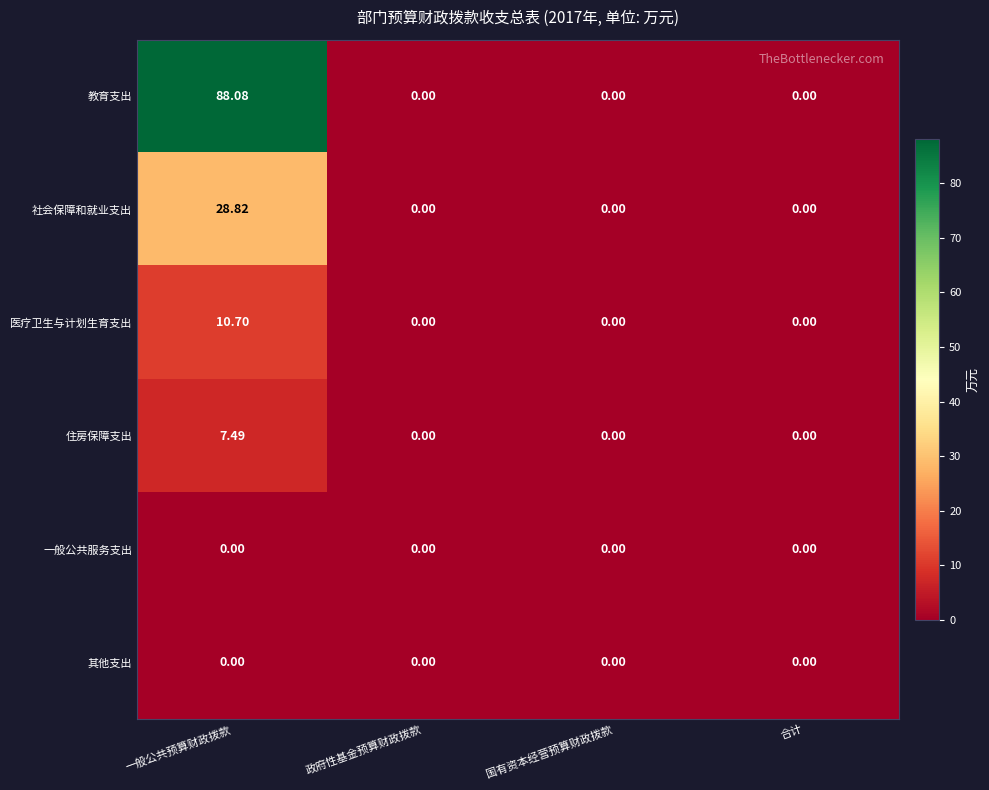

At which category does the chart reach its peak across all series?

一般公共预算财政拨款